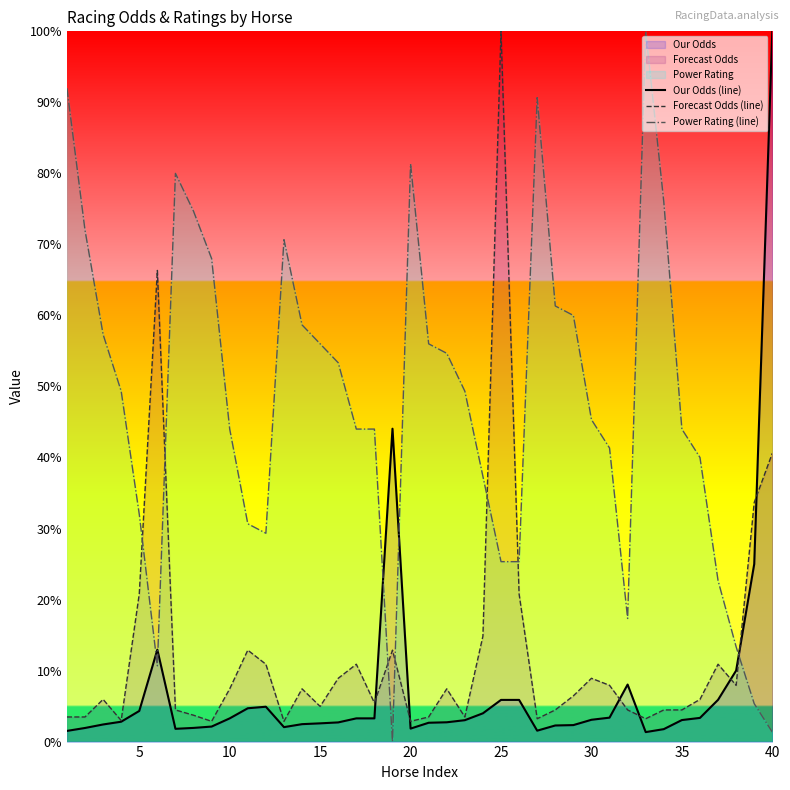

True or false: Our Odds (line) has more than 1 interior local peaks.

True